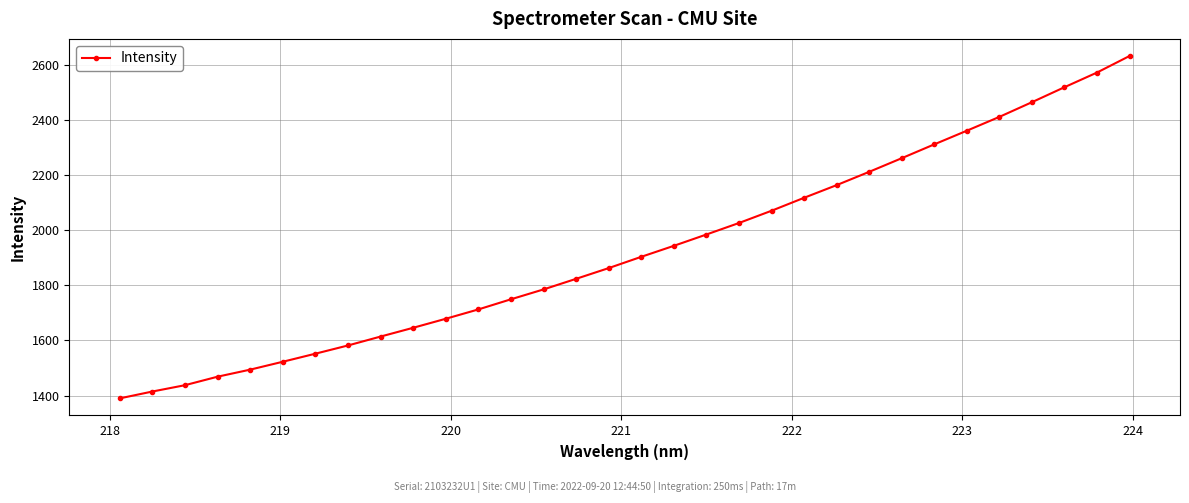

What is the value of the 27th point from the left?

2361.6